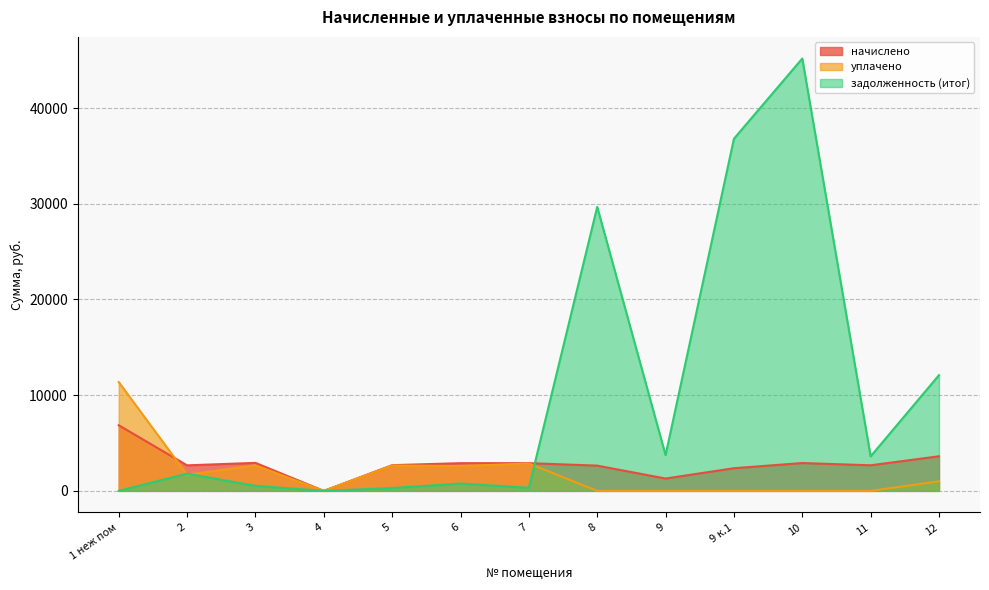

The начислено series shows 3964.3 at 7. True or false?

False